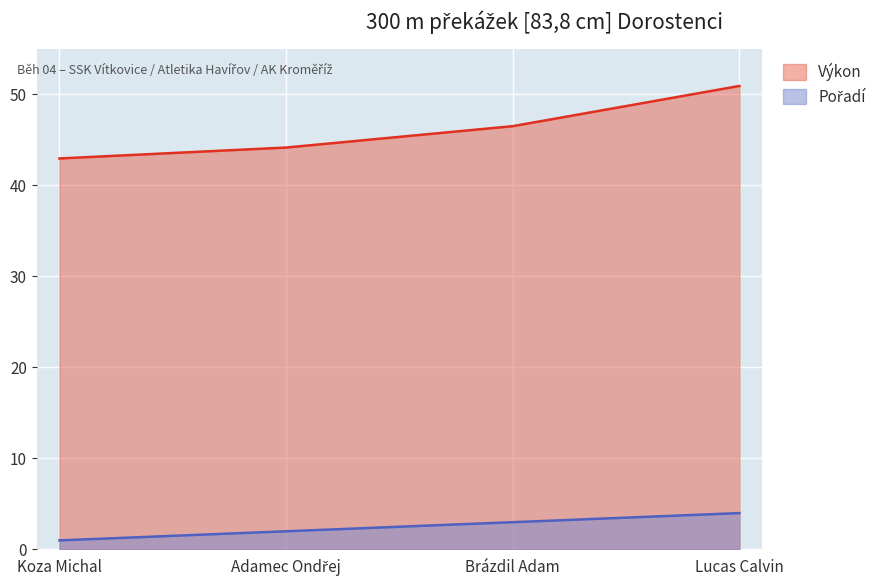

What is the difference between the maximum and minimum values in the Výkon series?

8.0